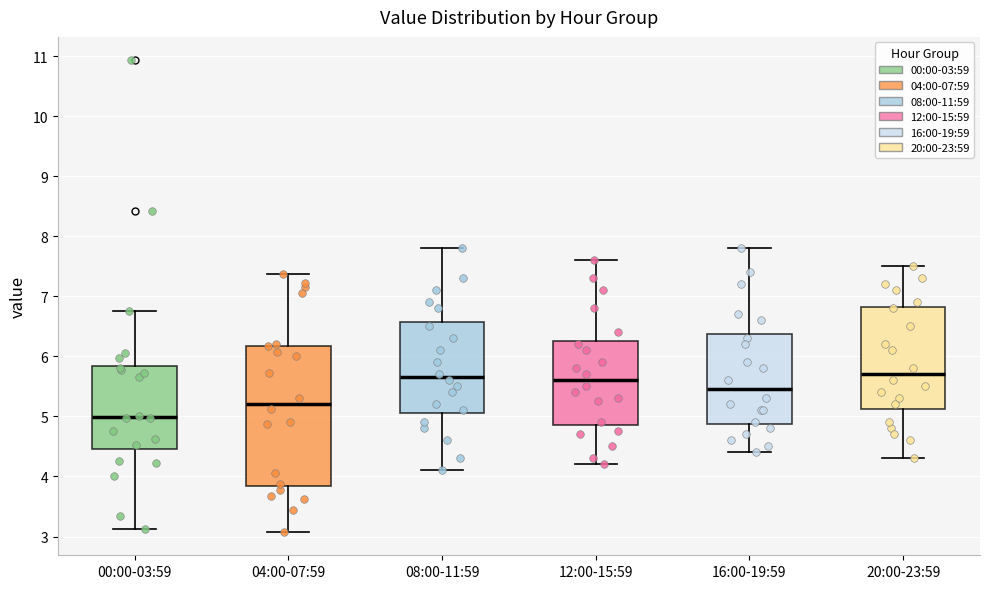

Which box's median line is the lowest?

00:00-03:59